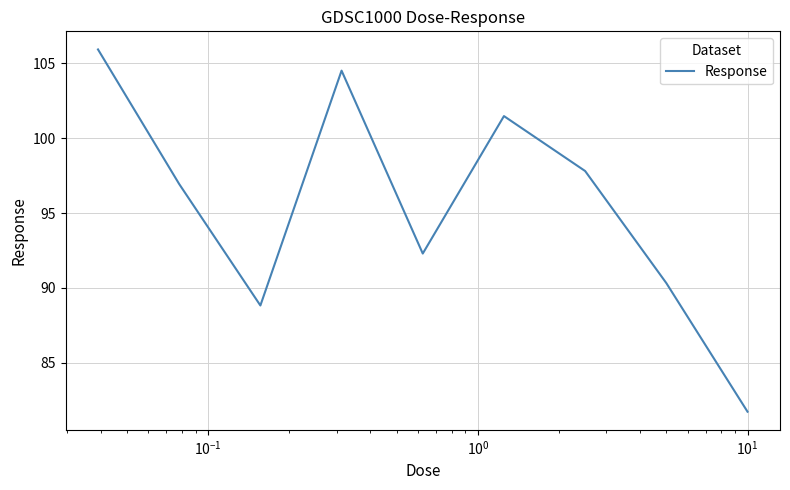

How many interior local peaks (higher than both neighbors) does the data have?

2